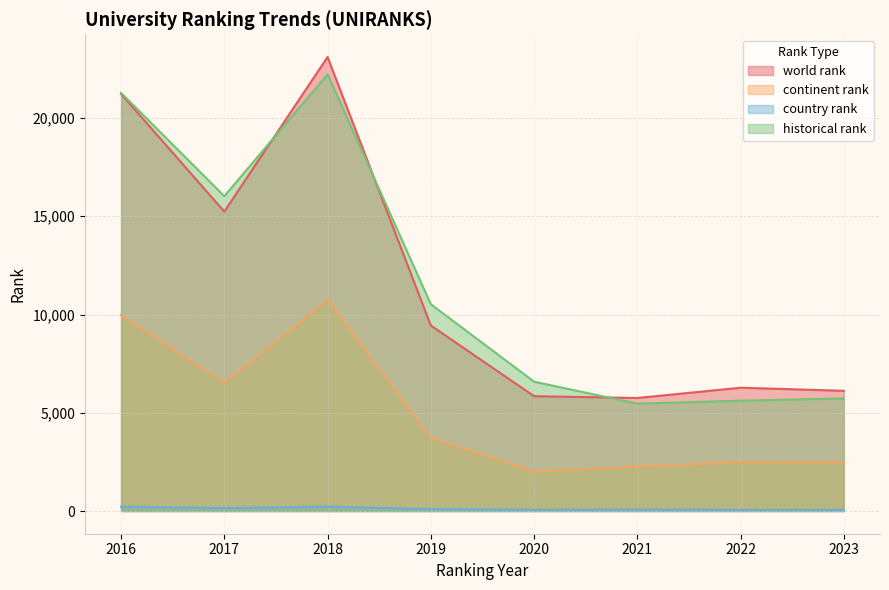

Reading left to right, list all the values displayed in this chart.

world rank: 2016=21231.0	2017=15241.0	2018=23108.0	2019=9442.0	2020=5845.0	2021=5752.0	2022=6276.0	2023=6117.0
continent rank: 2016=9977.0	2017=6514.0	2018=10740.0	2019=3714.0	2020=1999.0	2021=2260.0	2022=2486.0	2023=2465.0
country rank: 2016=225.0	2017=148.0	2018=224.0	2019=97.0	2020=67.0	2021=74.0	2022=65.0	2023=64.0
historical rank: 2016=21284.5	2017=16025.5	2018=22223.5	2019=10525.5	2020=6582.0	2021=5465.0	2022=5616.5	2023=5727.0